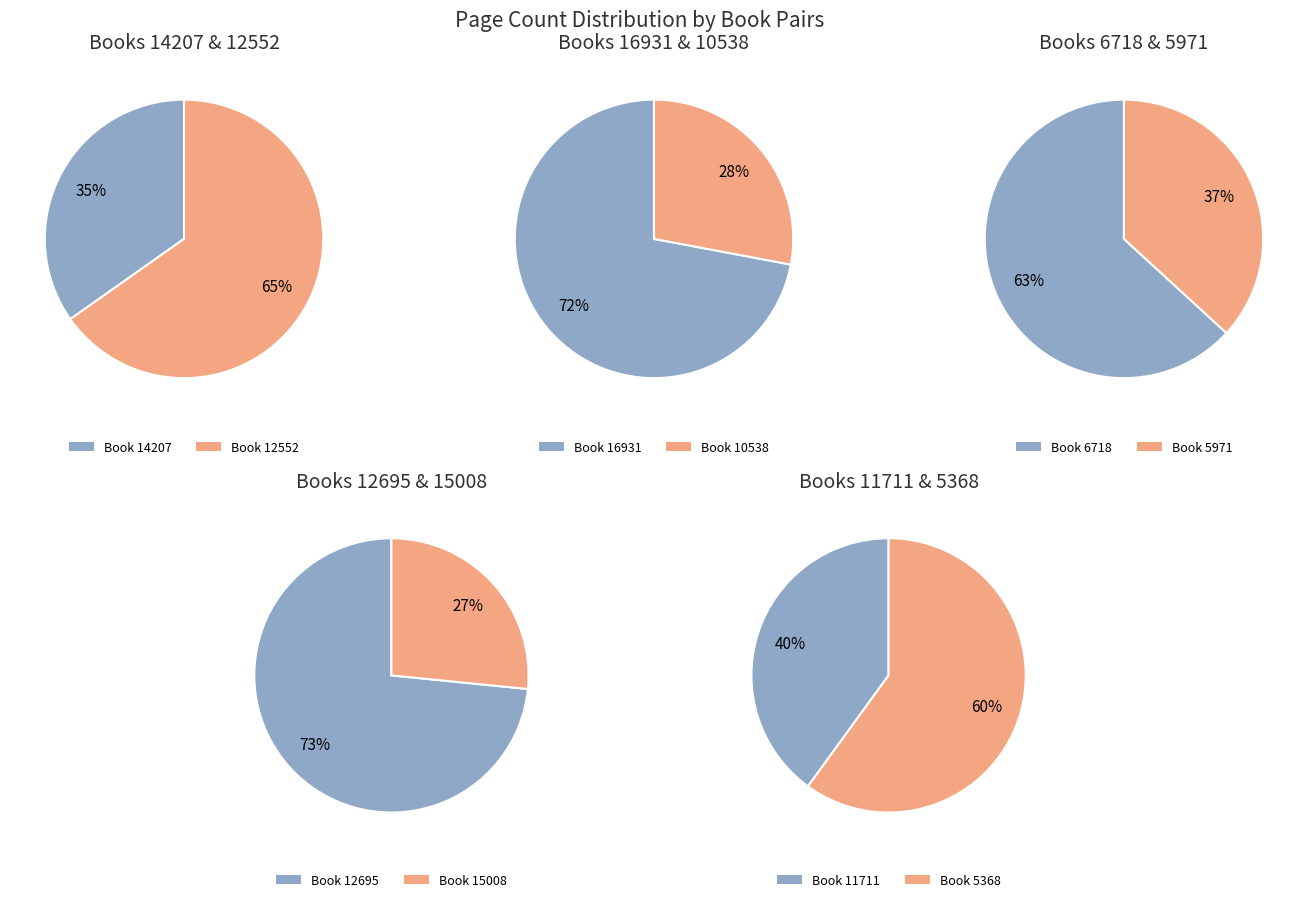

Which slice is the largest?

5368